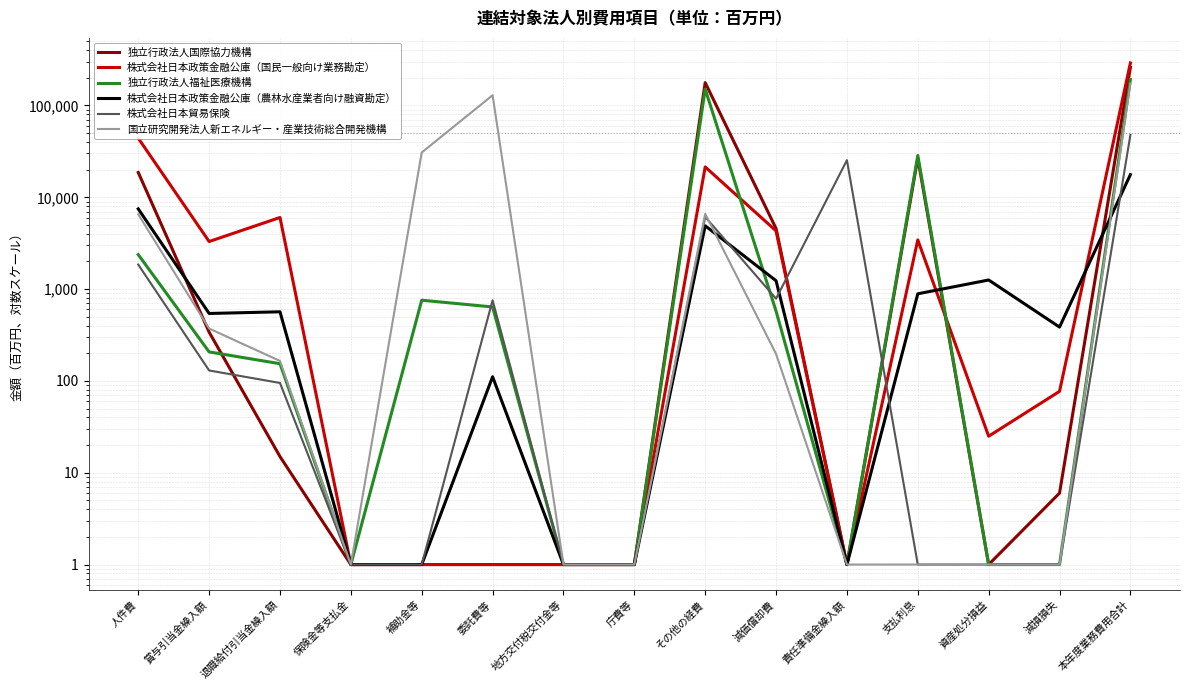

In 独立行政法人福祉医療機構, how many points are lower than both neighbors (excluding endpoints)?

2